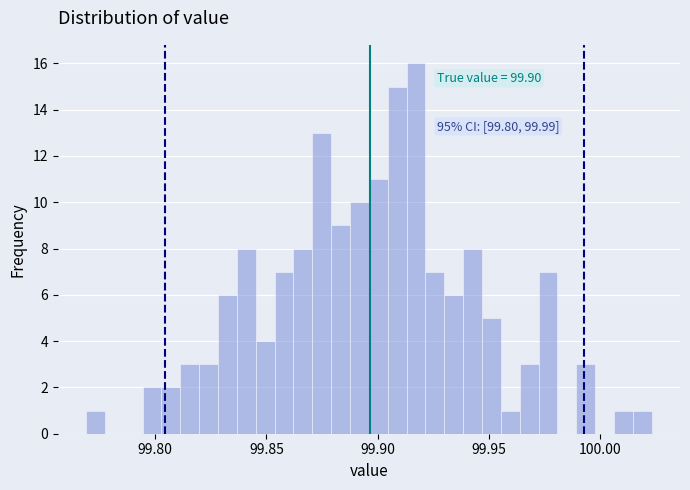

Around what value on the x-axis is the tallest bar? Give the approximate position of its centre, as read against the axis.

99.915